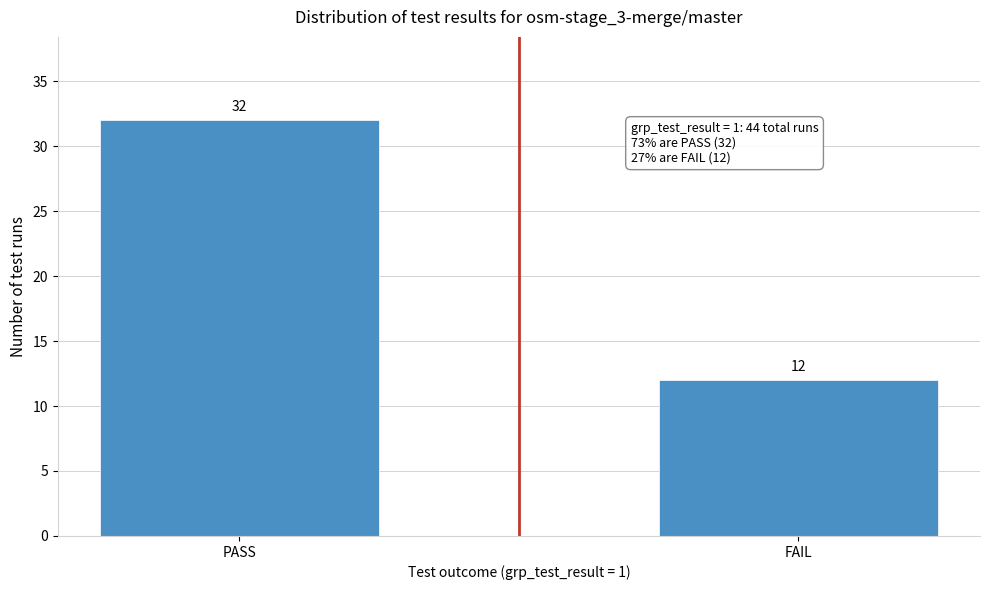

Reading right to left, list all the values displayed in this chart.

FAIL=12	PASS=32